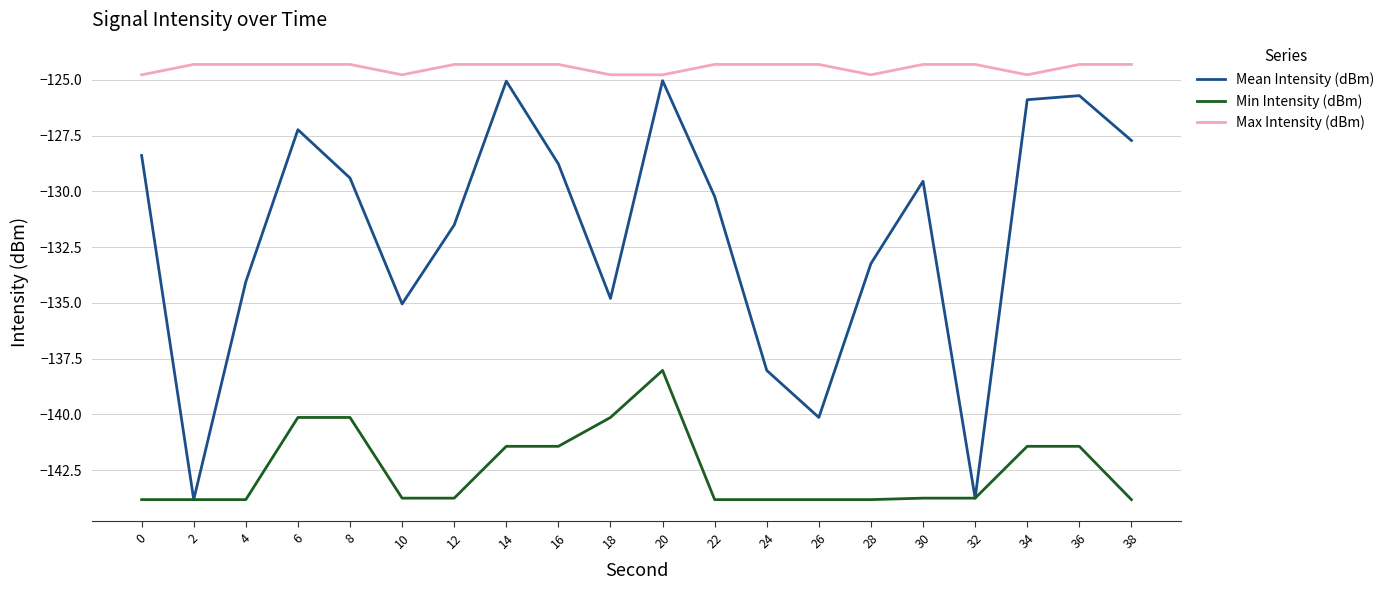

At which category is the sum across all series the highest?

20